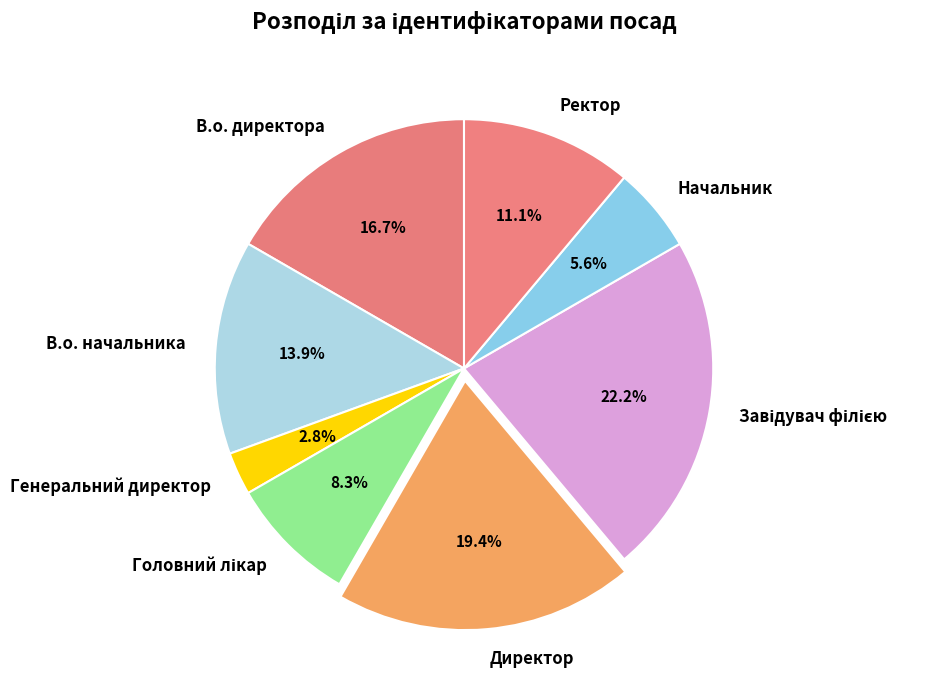

Does Генеральний директор represent more than half of the total?

No